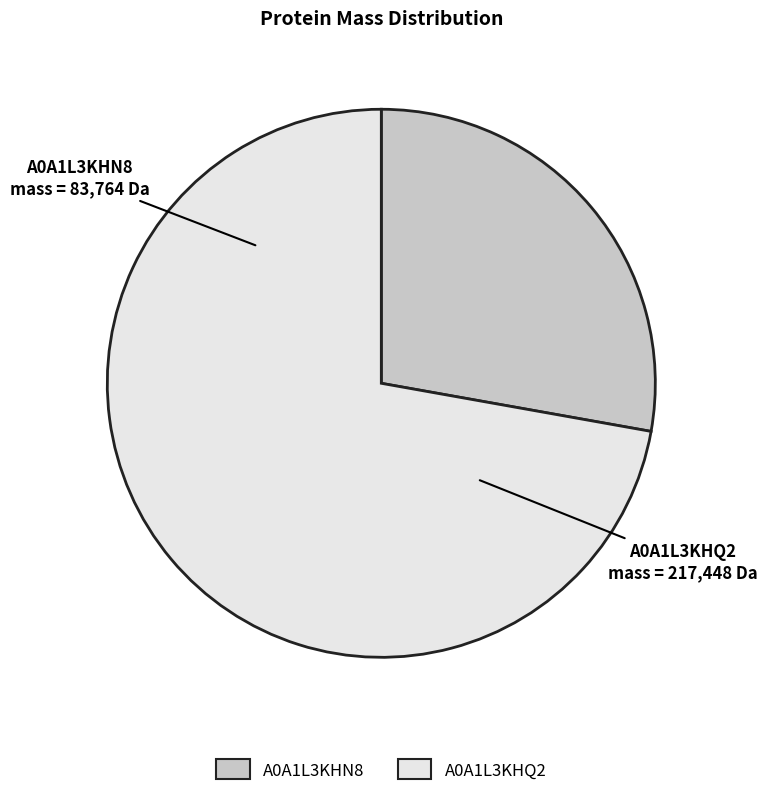

Which category accounts for the majority?

A0A1L3KHQ2